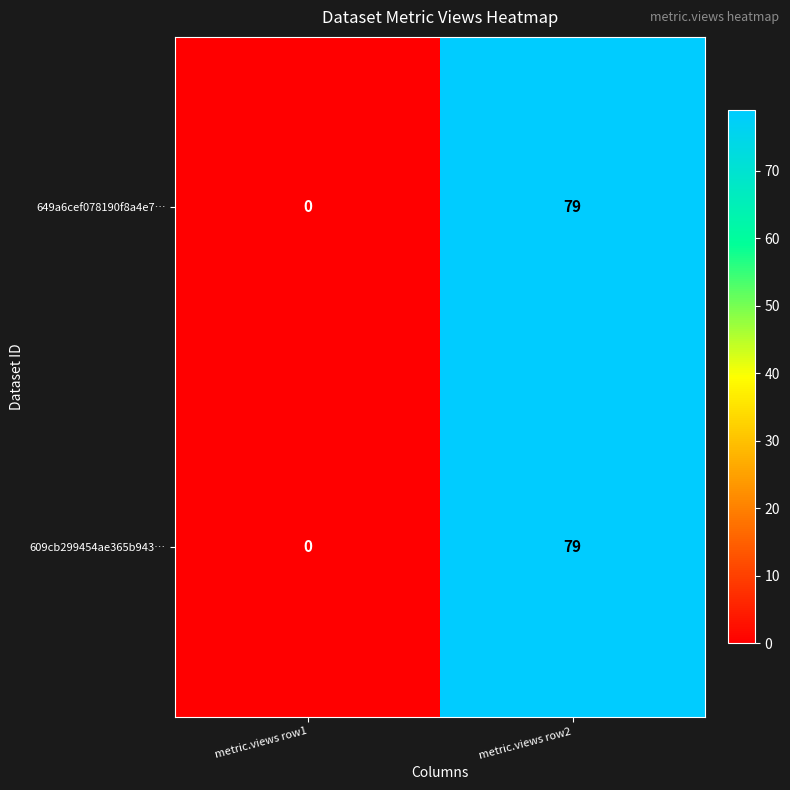

Read the 649a6cef078190f8a4e7… value at metric.views row2.

79